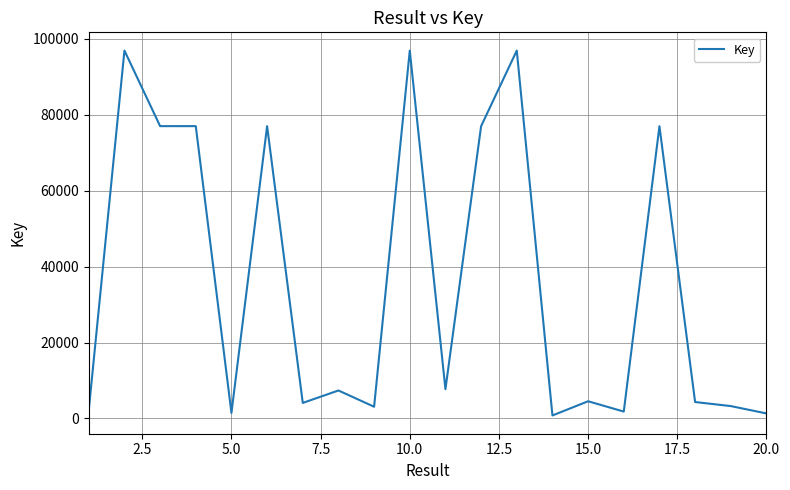

What is the maximum value shown in the chart?

96897